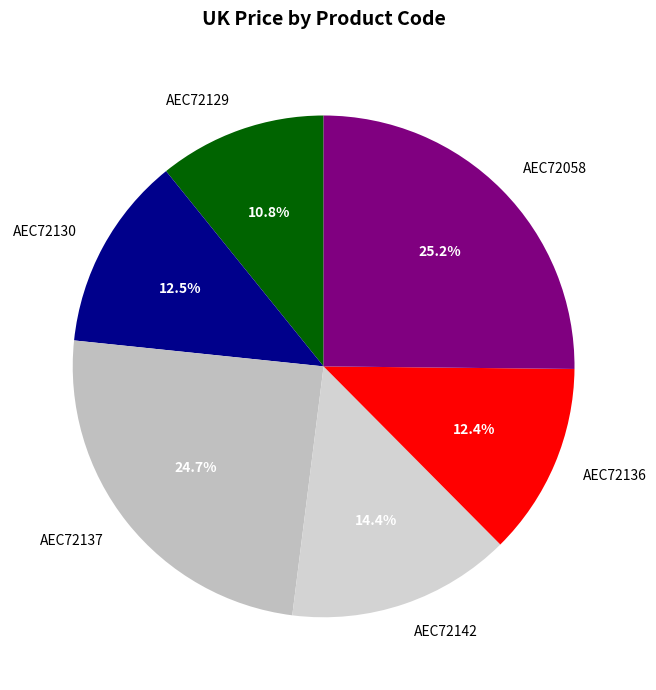

Is AEC72136 the majority of the pie?

No